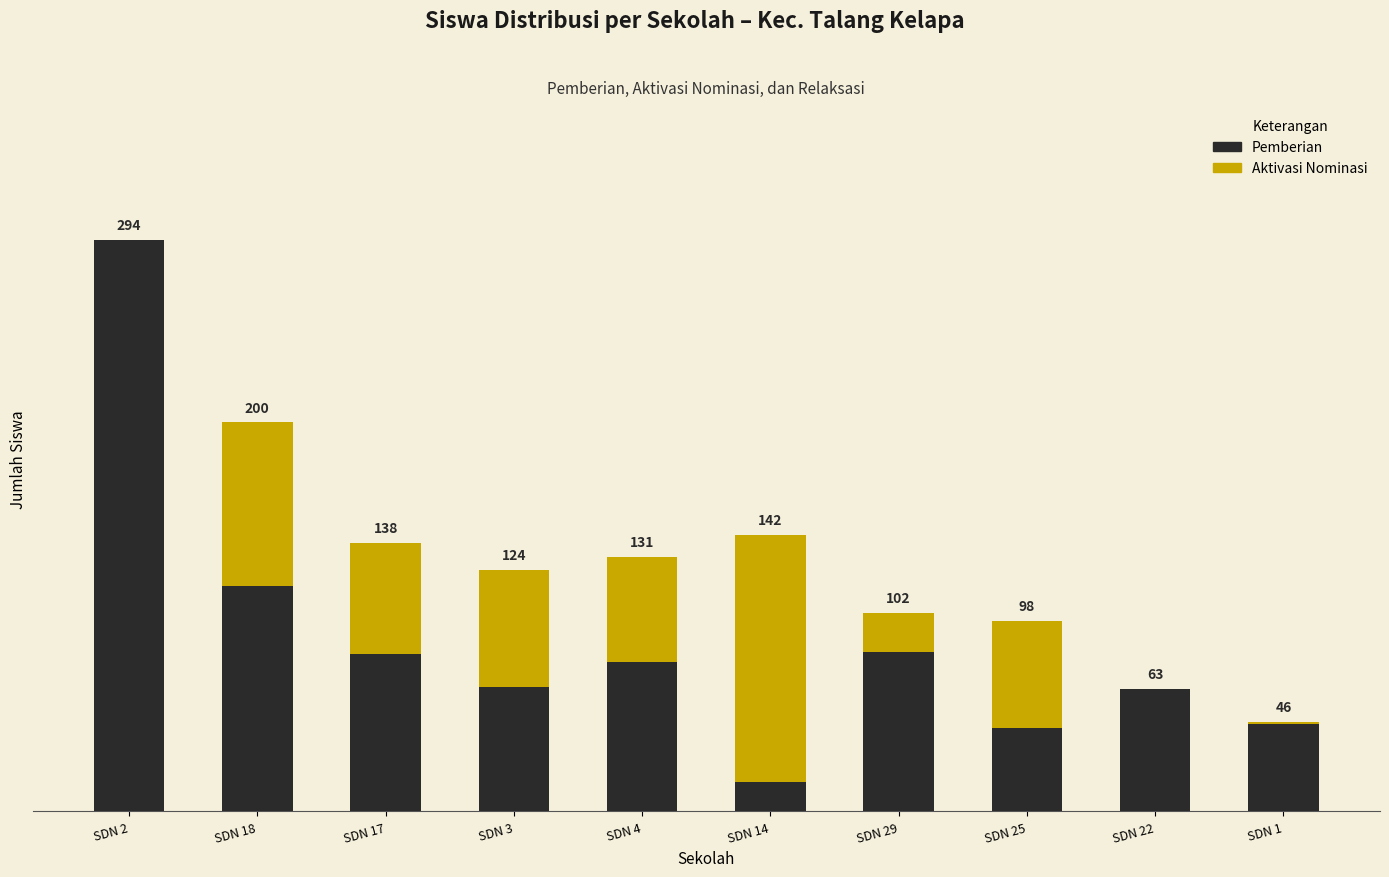

Does the chart contain stacked bars?

Yes